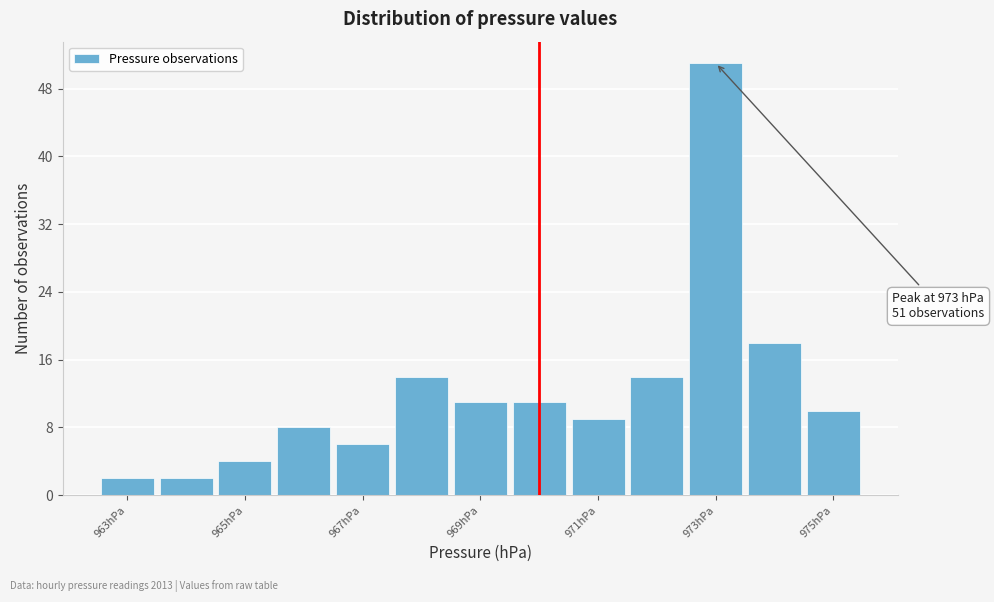

Which range on the x-axis has the tallest bar?

972.5 to 973.5